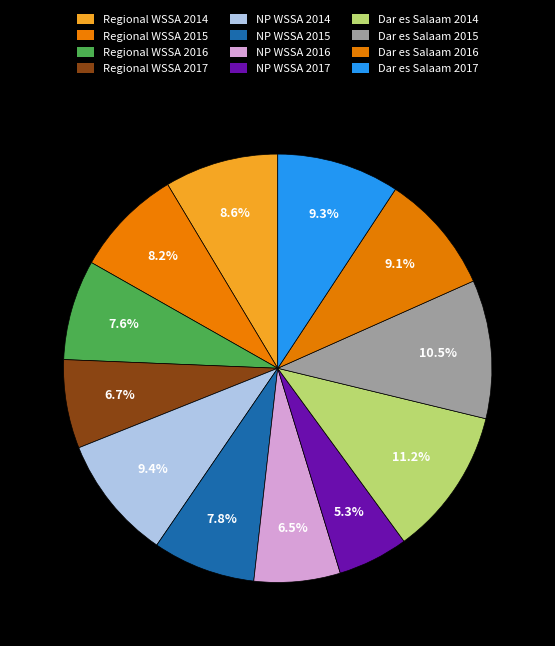

What percentage do NP WSSA 2016 and Dar es Salaam 2015 together represent?

17.0%